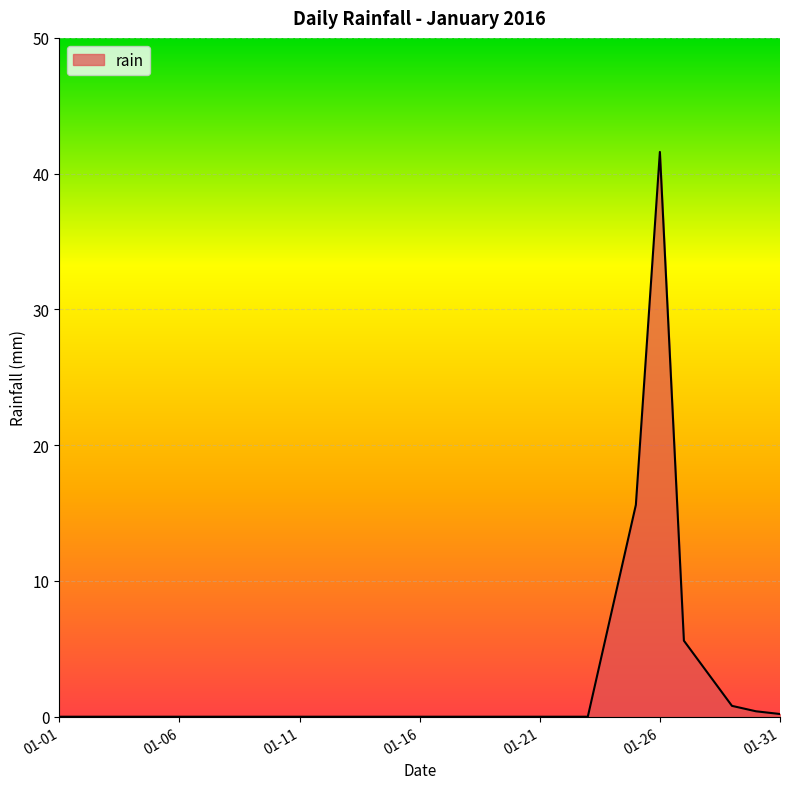

What is the maximum value shown in the chart?

41.6